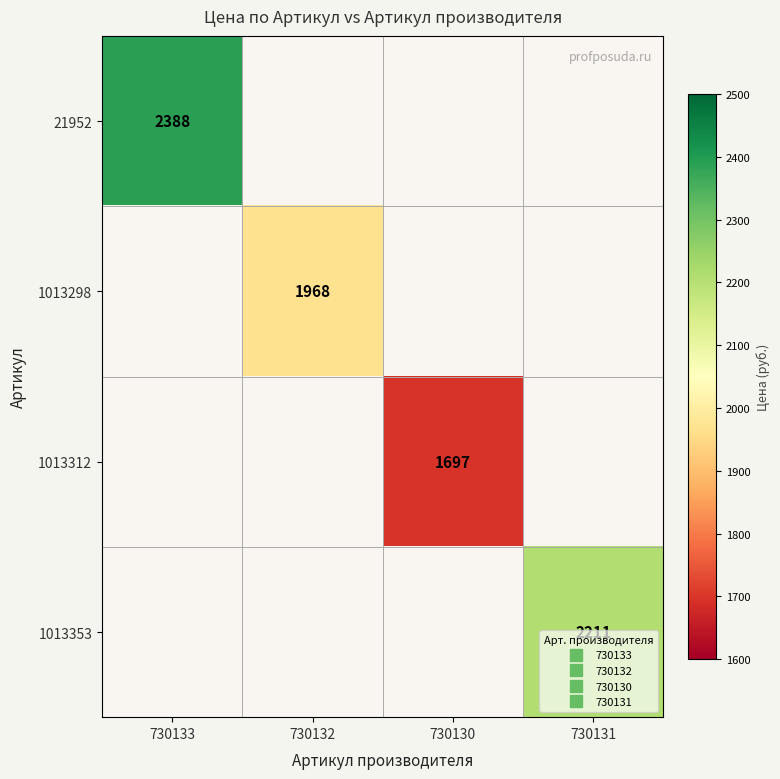

Which series has the largest range (max minus min)?

21952